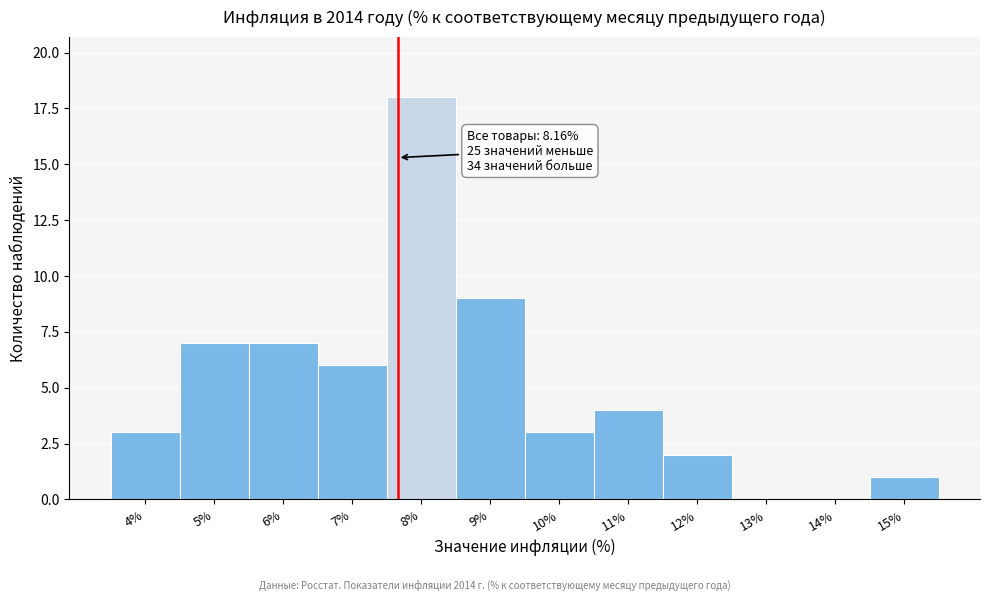

Reading left to right, extract all data points from this chart.

4%=3	5%=7	6%=7	7%=6	8%=18	9%=9	10%=3	11%=4	12%=2	13%=0	14%=0	15%=1